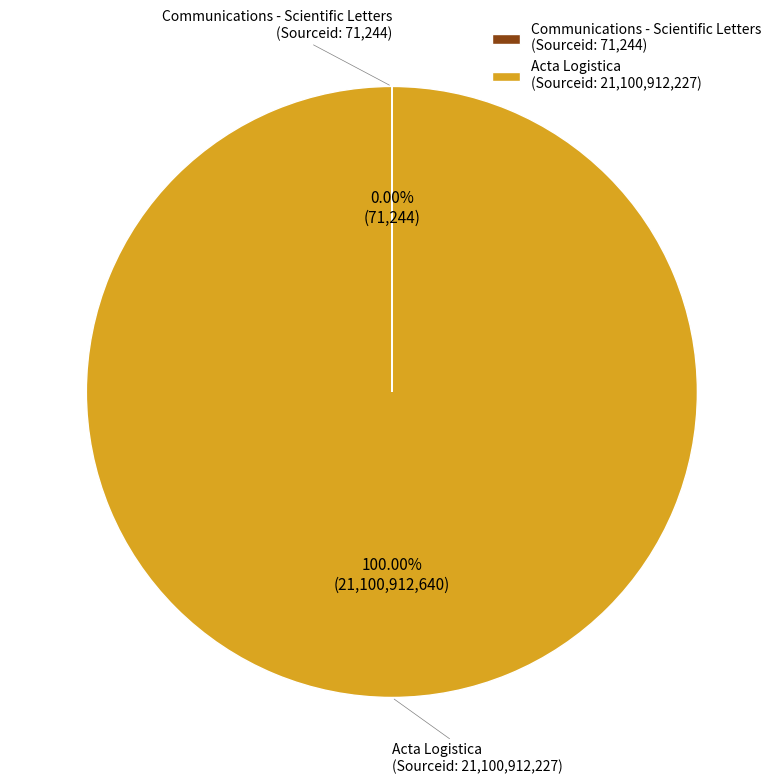

Does any single category account for the majority?

Yes